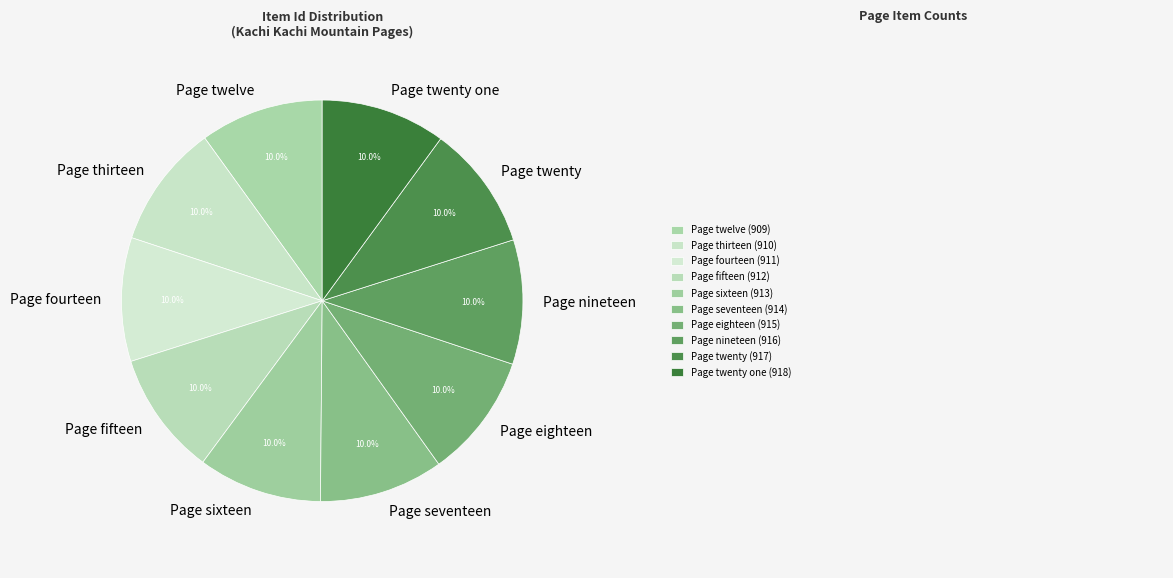

What percentage is the Page twenty one slice, to the nearest percent?

10%